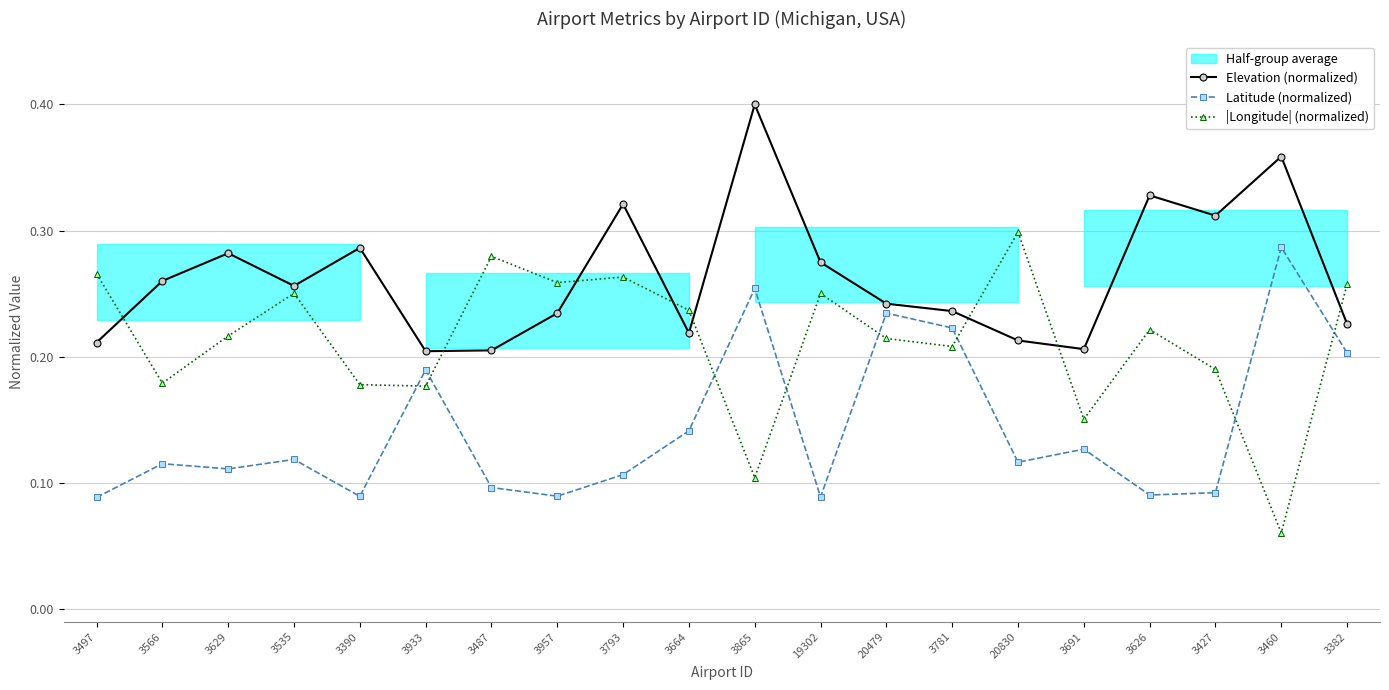

At which category does |Longitude| (normalized) reach its first local valley?

3566